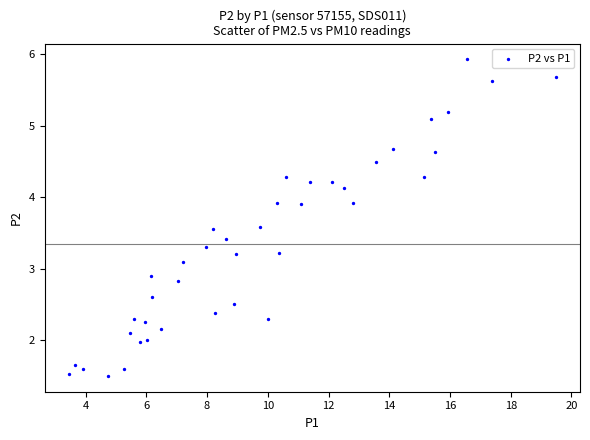

What is the range of X values (max minus min)?

16.0